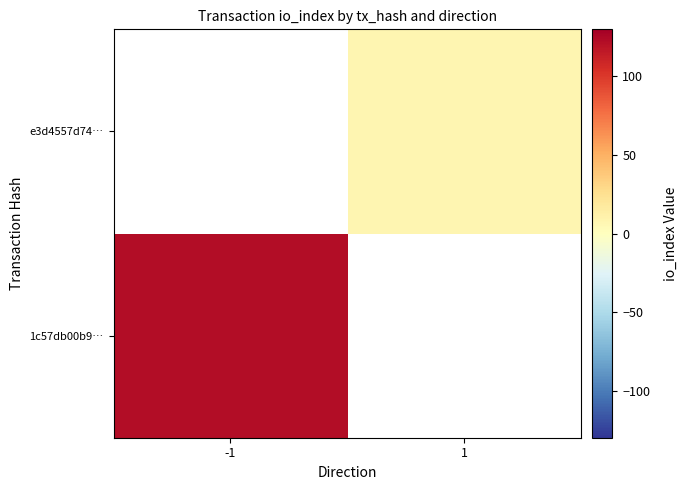

Count the number of data series in this chart.

2